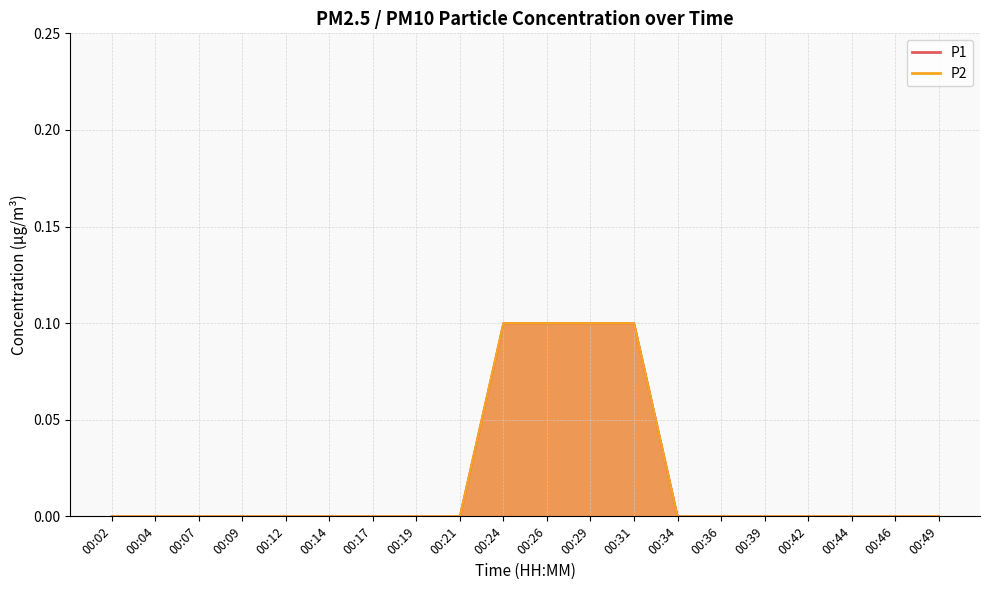

How many positive values does the P2 series have?

4